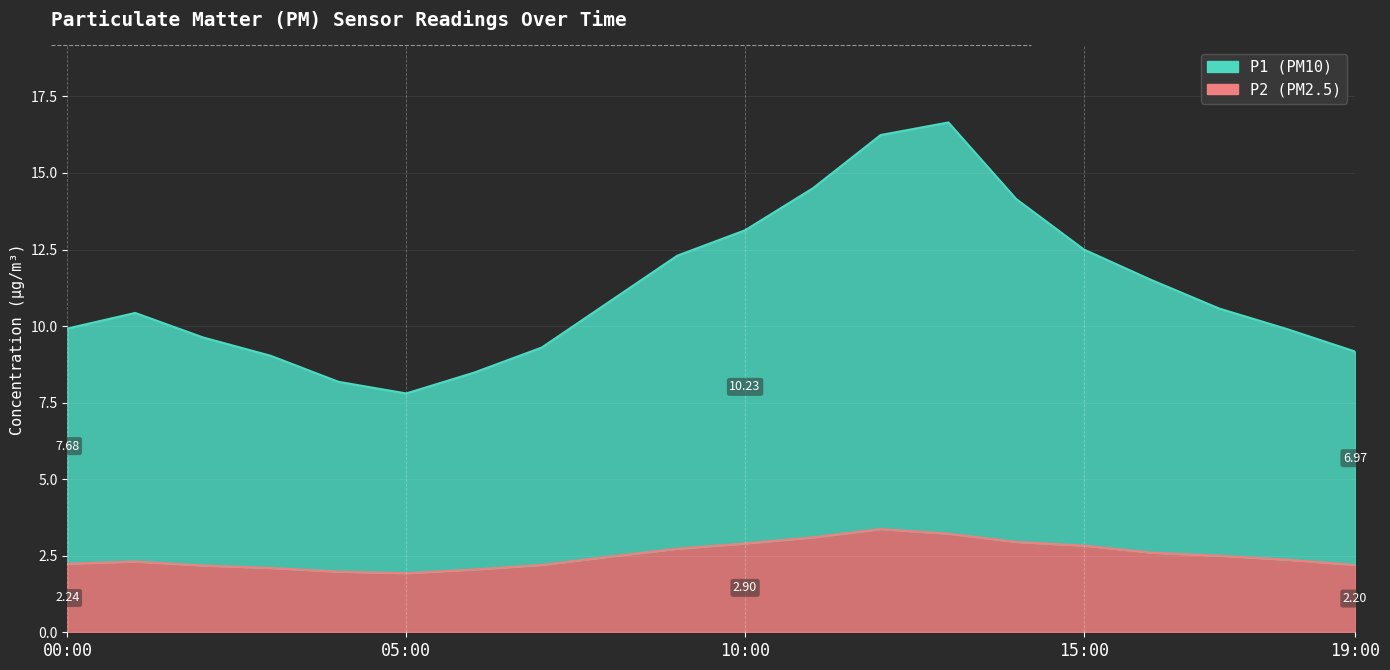

At which label does P1 first exceed 10?

01:00